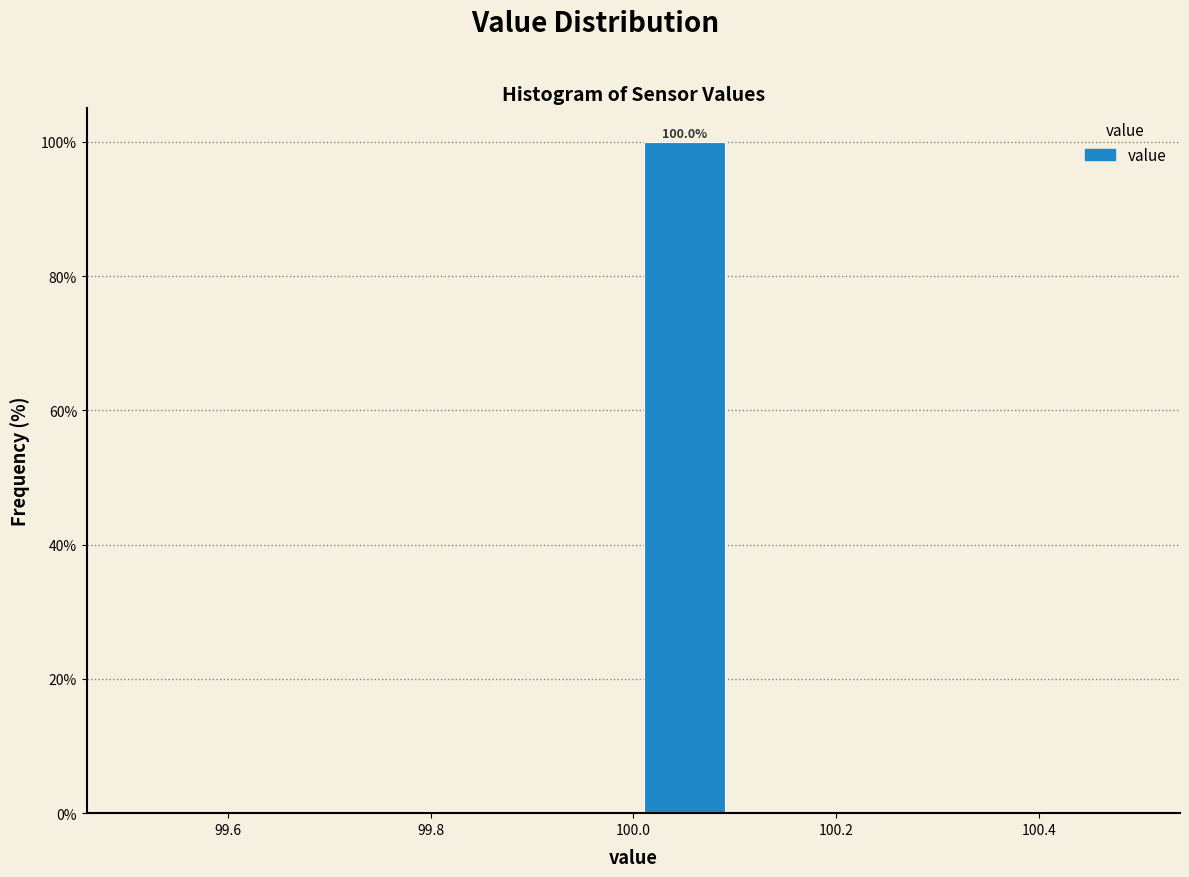

Over which range of the x-axis is the bar tallest?

100.0 to 100.1